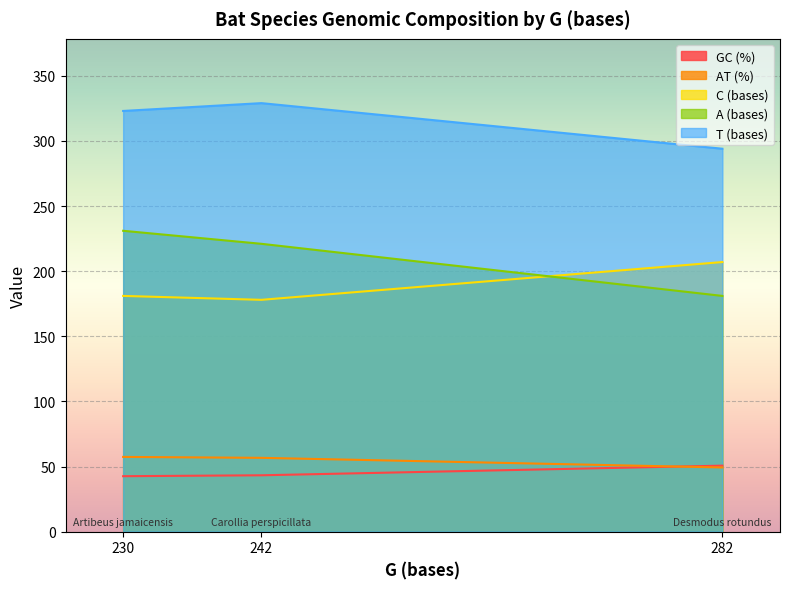

Which series has the largest total across all categories?

T (bases)